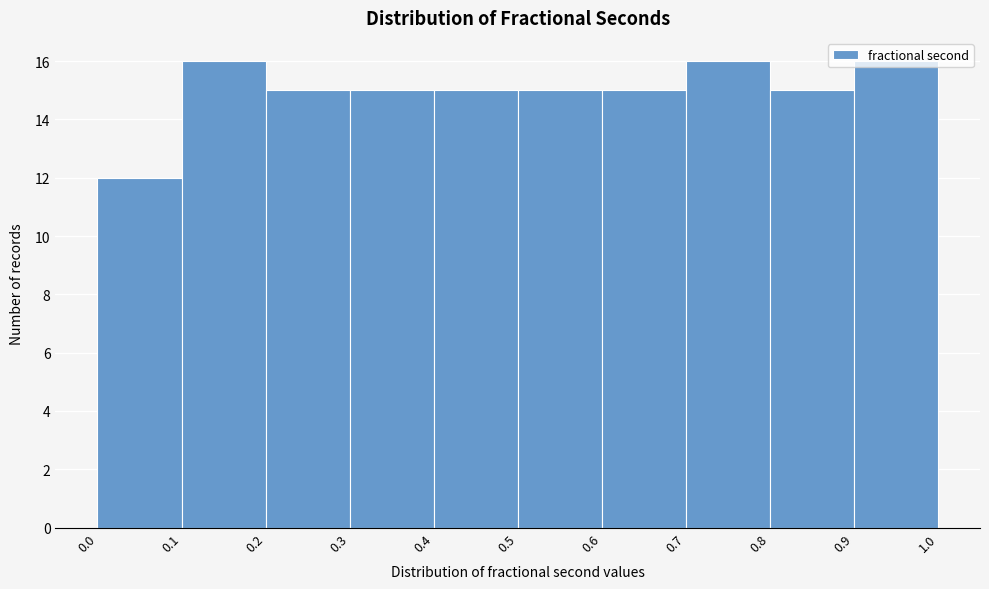

Reading left to right, list every bar in this chart as the range it spans on the x-axis followed by its height. The values are not printed on the chart, so give them approximately, as read against the axis.

0.0 to 0.1: 12
0.1 to 0.2: 16
0.2 to 0.3: 15
0.3 to 0.4: 15
0.4 to 0.5: 15
0.5 to 0.6: 15
0.6 to 0.7: 15
0.7 to 0.8: 16
0.8 to 0.9: 15
0.9 to 1.0: 16